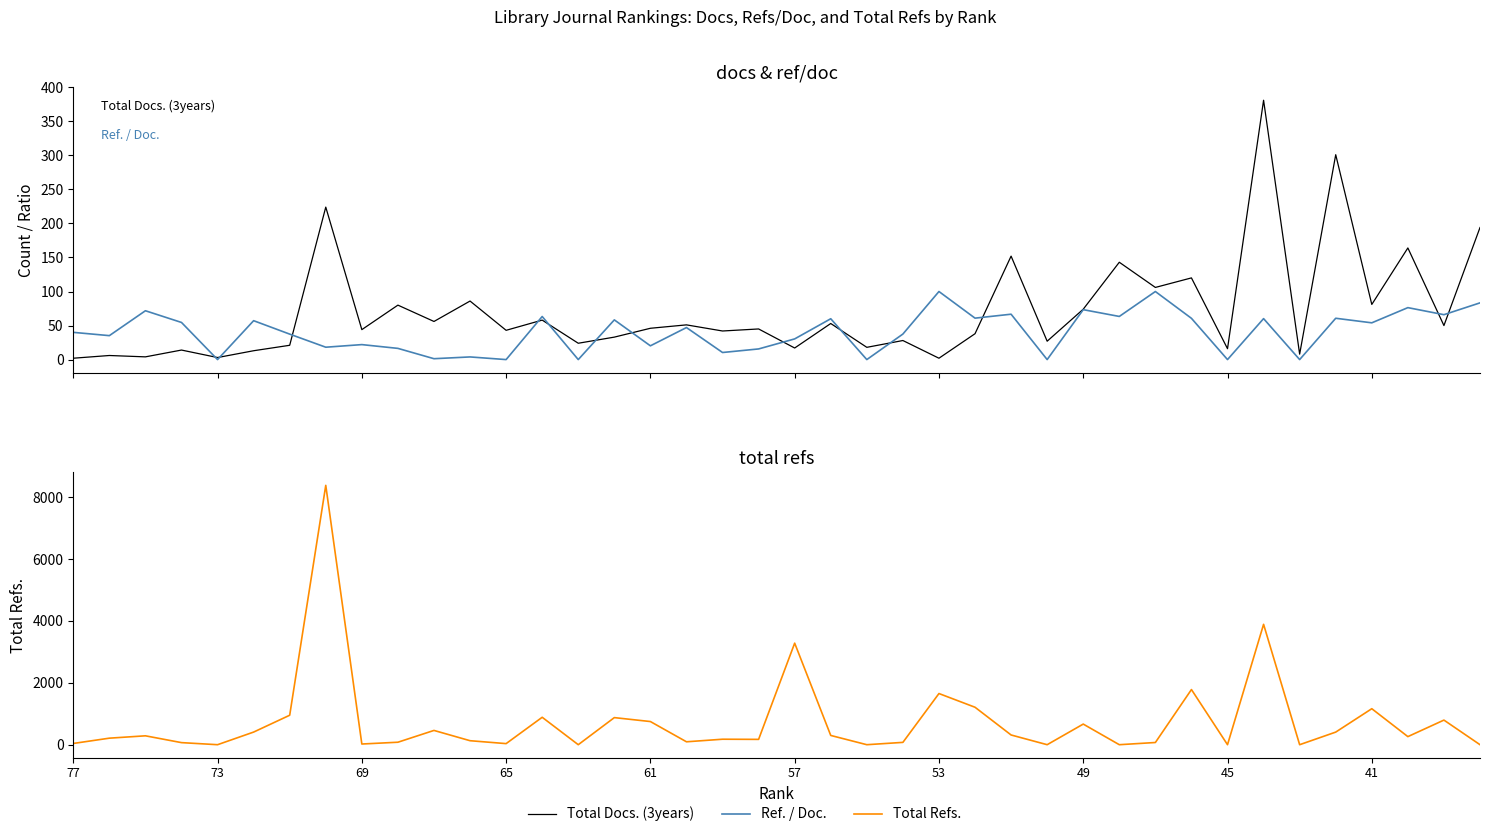

Reading left to right, transcribe all the data shown in this chart.

Total Docs. (3years): 2.0	6.0	4.0	14.0	3.0	13.0	21.0	224.0	44.0	80.0	56.0	86.0	43.0	58.0	24.0	33.0	46.0	51.0	42.0	45.0	17.0	53.0	18.0	28.0	2.0	38.0	152.0	27.0	74.0	143.0	106.0	120.0	16.0	381.0	8.0	301.0	81.0	164.0	50.0	194.0
Ref. / Doc.: 40.0	35.2	71.8	54.5	0.0	57.1	37.4	18.2	22.0	16.5	1.3	3.9	0.0	63.3	0.0	58.3	20.2	47.1	10.4	15.6	30.4	60.0	0.0	37.5	100.0	60.9	66.7	0.0	73.3	63.4	100.0	60.6	0.0	60.2	0.0	60.7	54.0	76.3	66.0	83.3
Total Refs.: 40.0	211.0	287.0	67.0	0.0	408.0	952.0	8379.0	22.0	80.0	461.0	129.0	35.0	886.0	0.0	875.0	748.0	94.0	177.0	172.0	3281.0	299.0	0.0	75.0	1653.0	1210.0	314.0	0.0	666.0	0.0	71.0	1782.0	0.0	3889.0	0.0	407.0	1163.0	261.0	795.0	0.0